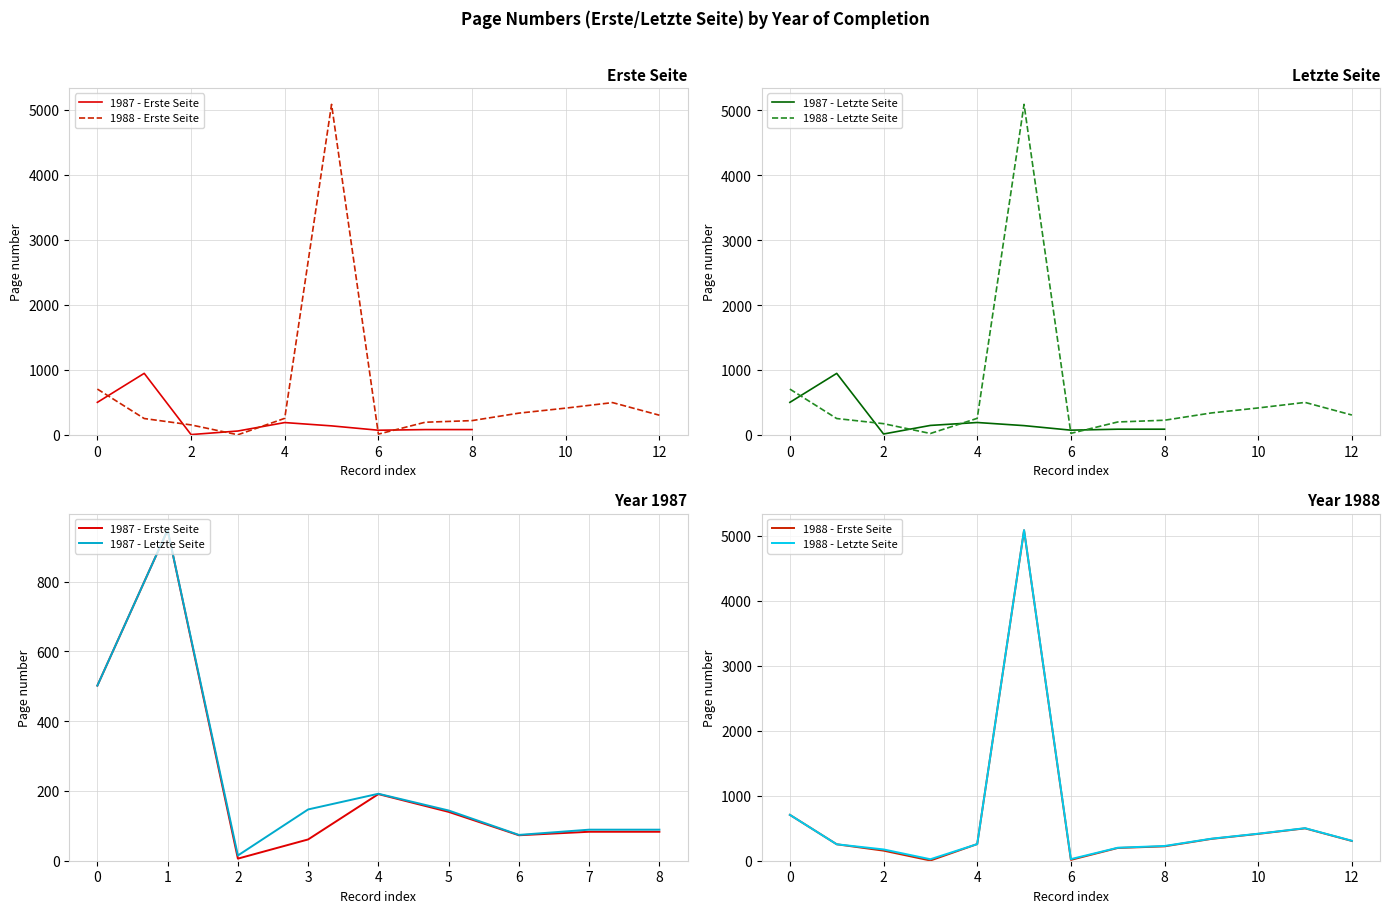

Is this an area chart (filled region under the line)?

No